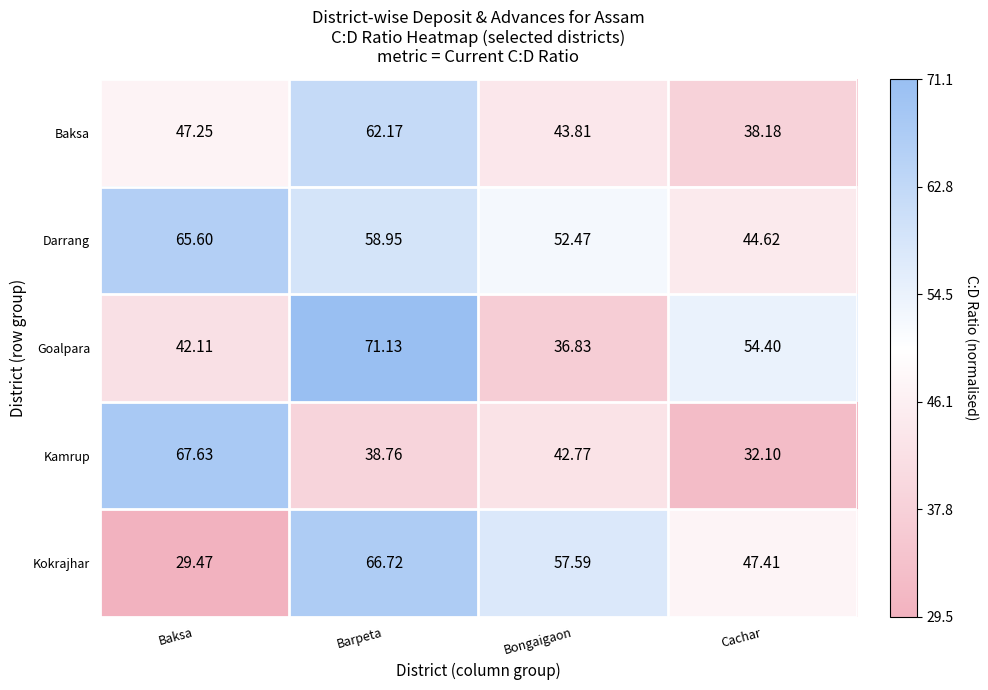

Where does the Darrang series first go above 58?

Baksa